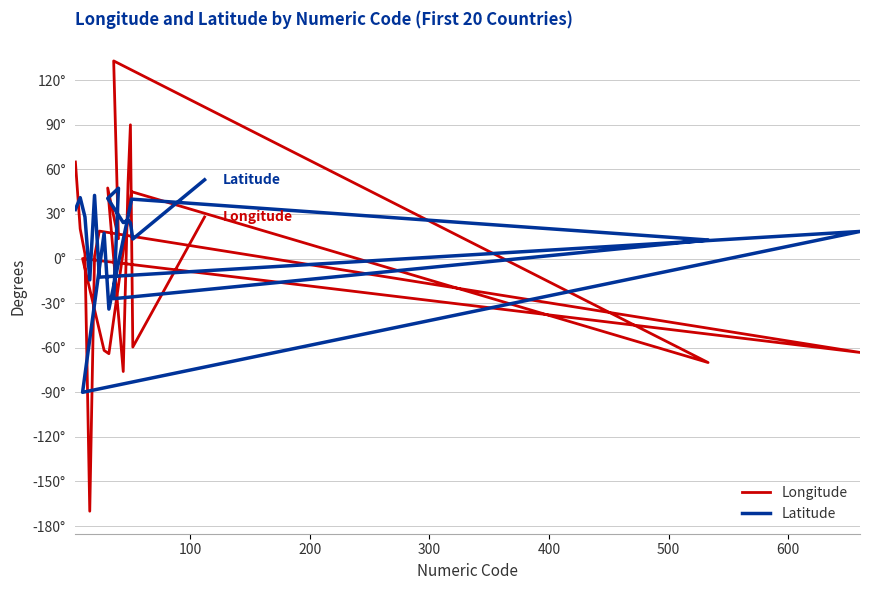

What is the value of the Latitude point at the 2nd from the left?

41.0